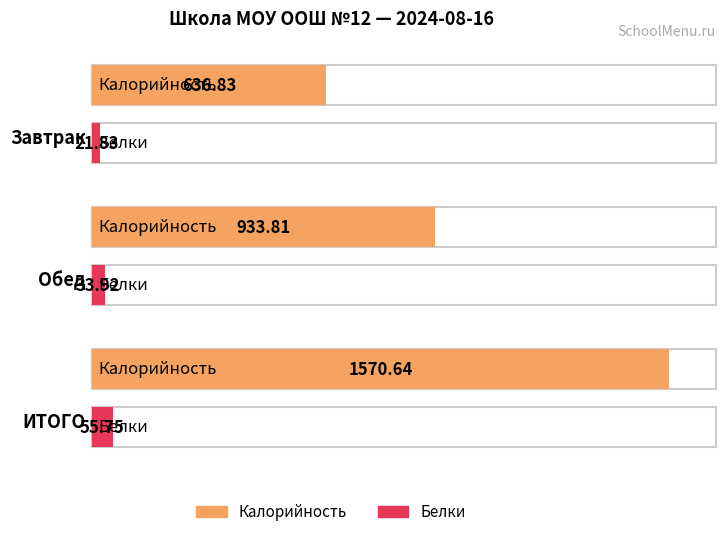

What is the spread (max minus min) of values at Завтрак?

615.0